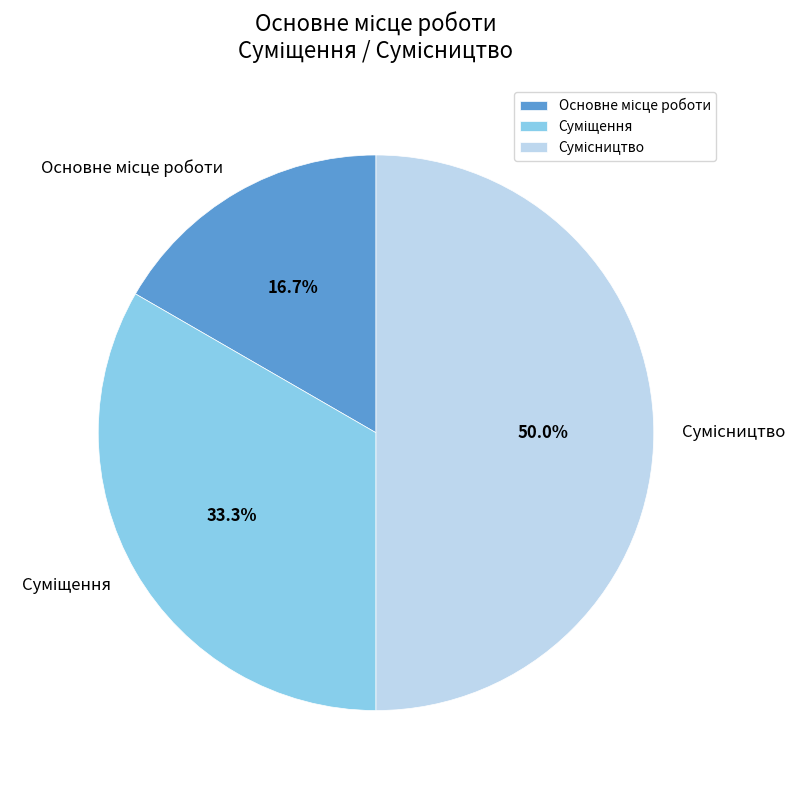

What portion of the pie excludes Основне місце роботи?

83.3%